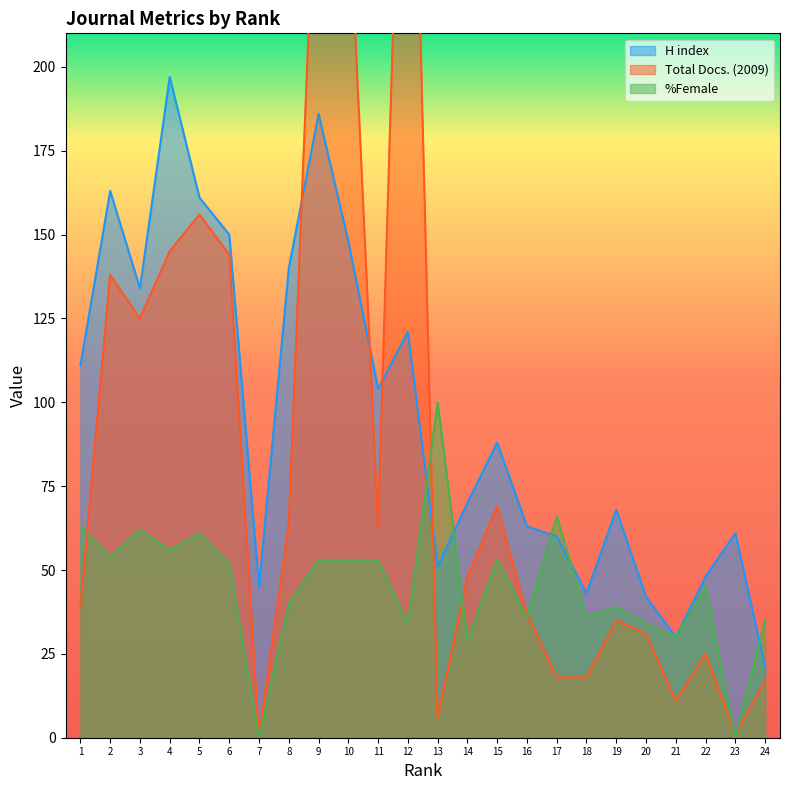

Where is the first local minimum for H index?

3